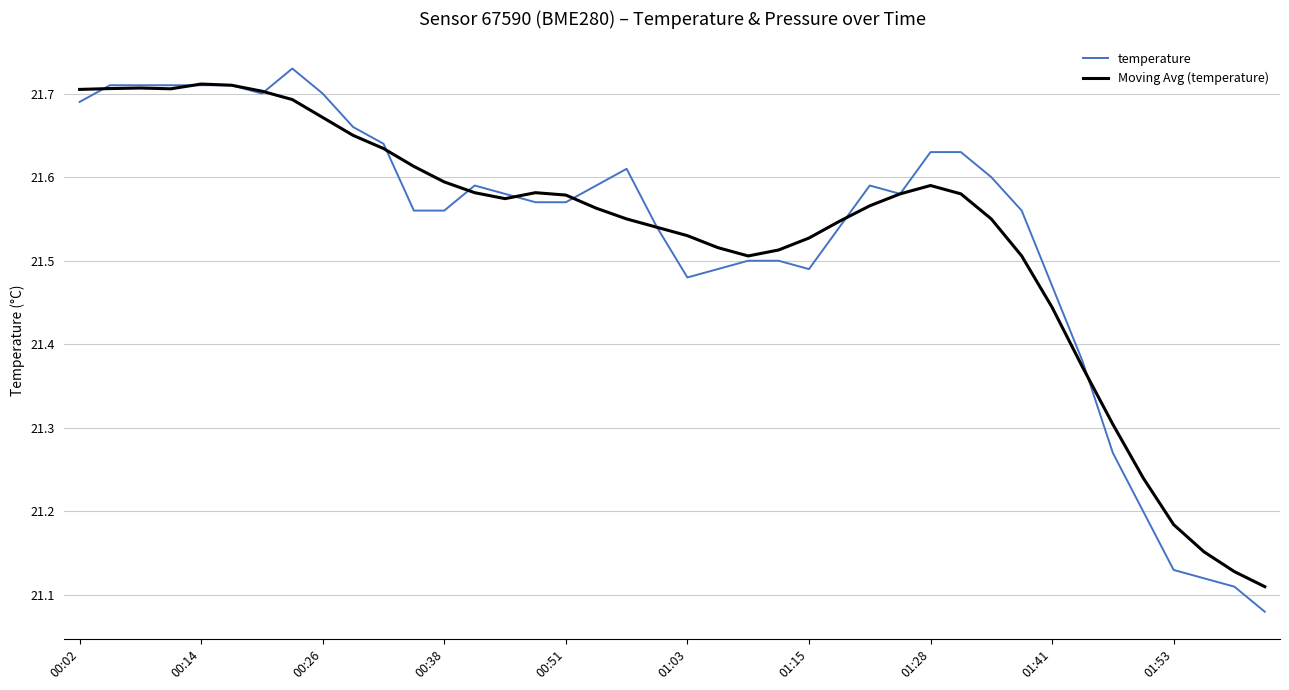

Which series has the largest range (max minus min)?

temperature